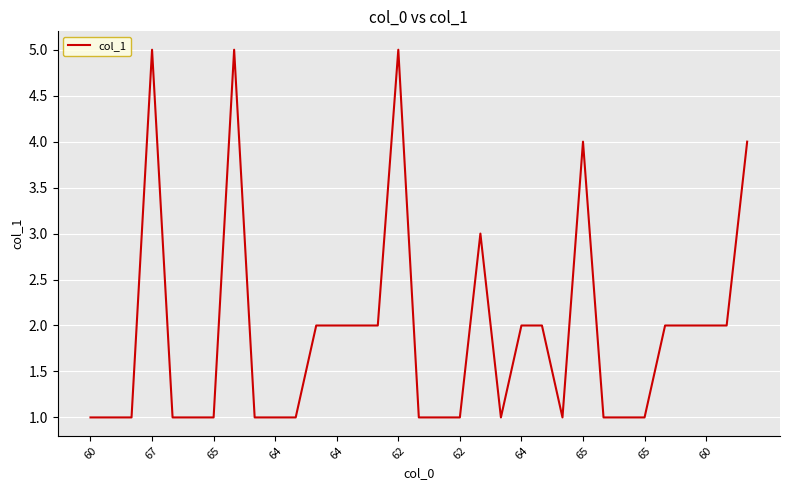

What is the difference between the maximum and minimum values?

4